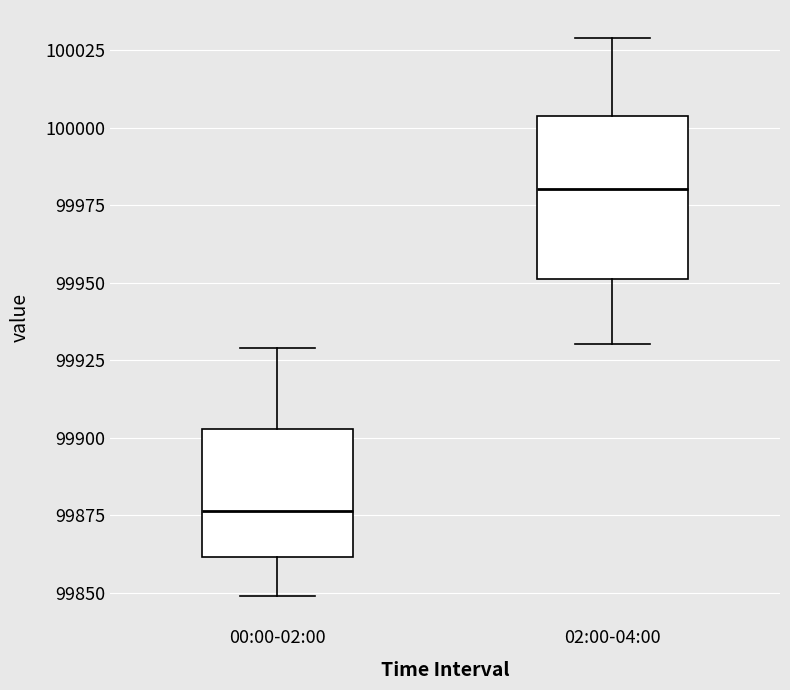

Which box has the highest median line?

02:00-04:00